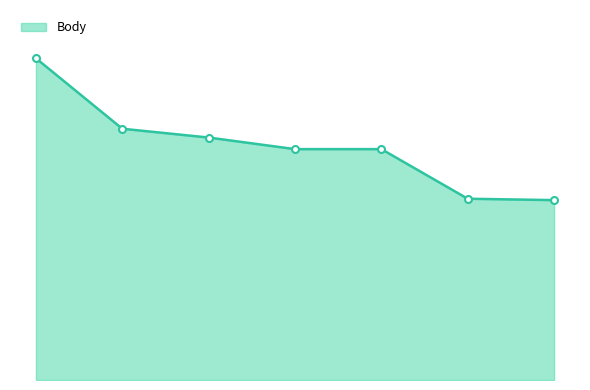

What is the label of the 2nd point from the right?

Bareš Ondřej